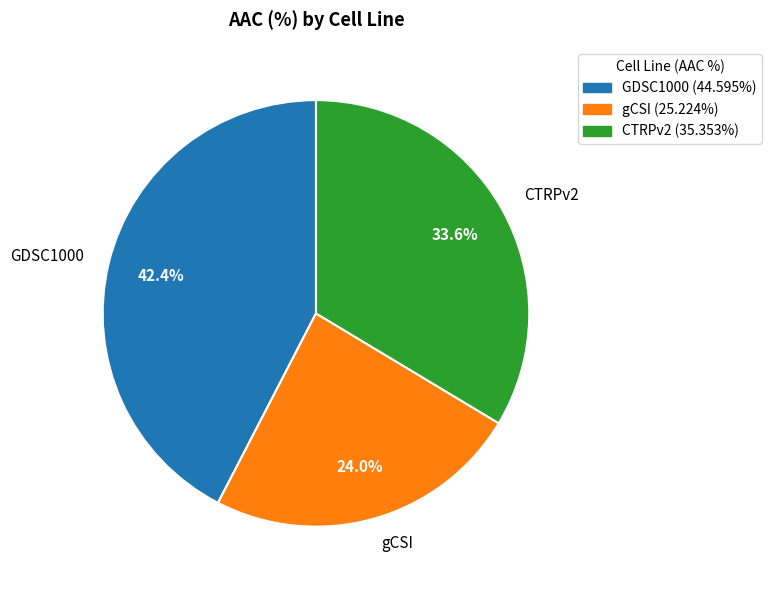

True or false: gCSI accounts for 24% of the total.

True